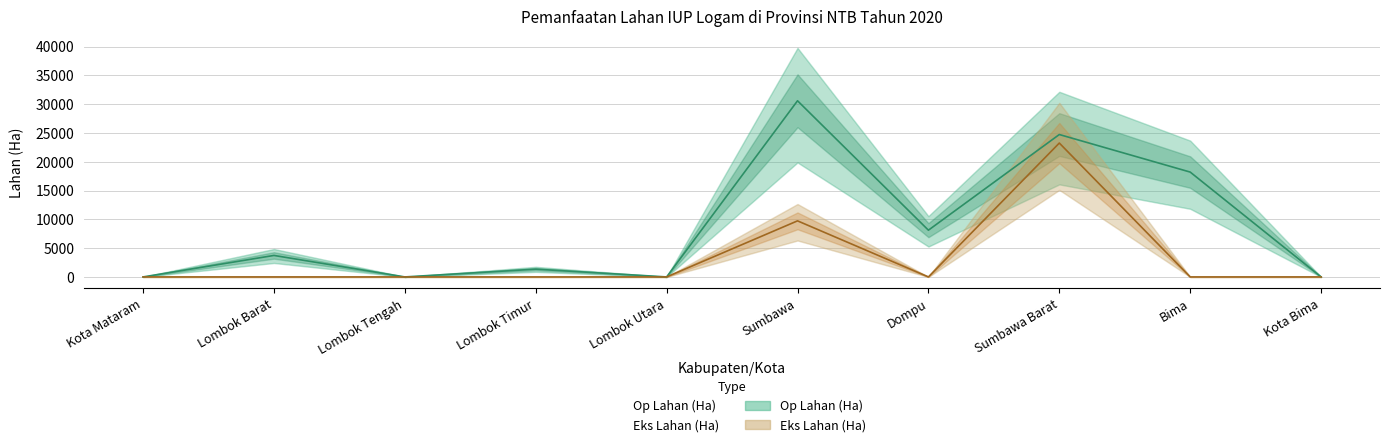

What is the maximum value for Eks Lahan (Ha)?

23242.0